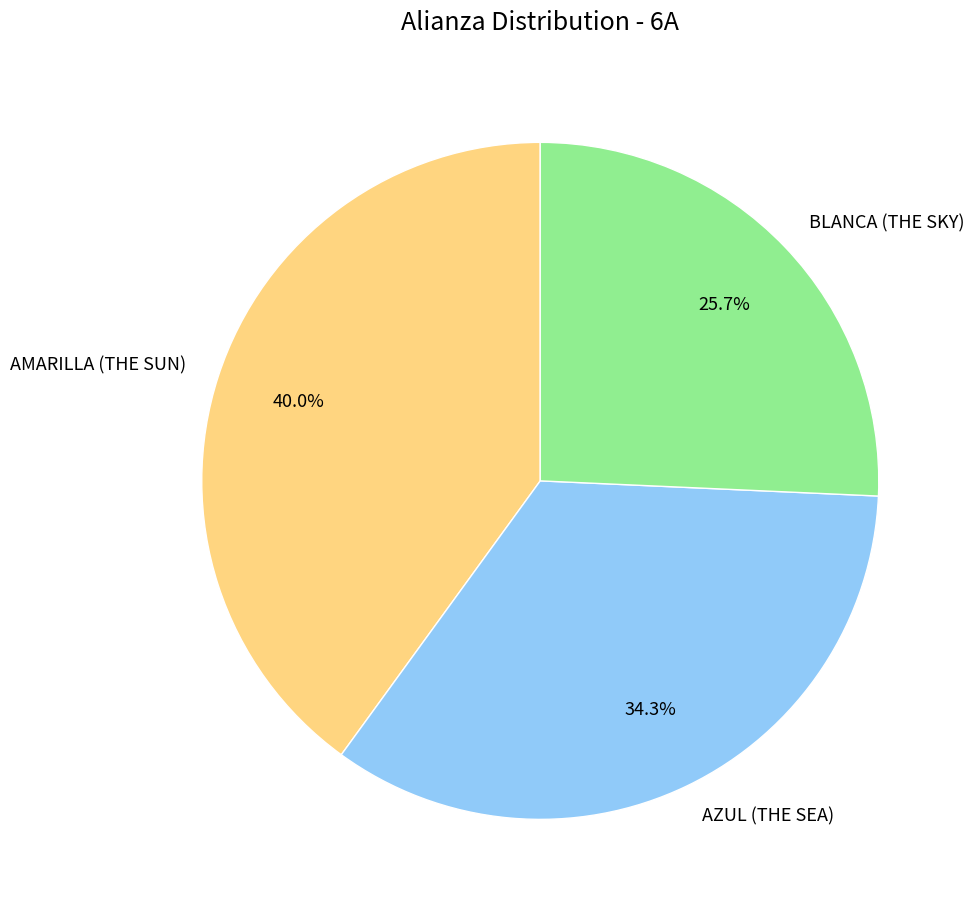

What is the total percentage of AMARILLA (THE SUN) and BLANCA (THE SKY)?

65.7%